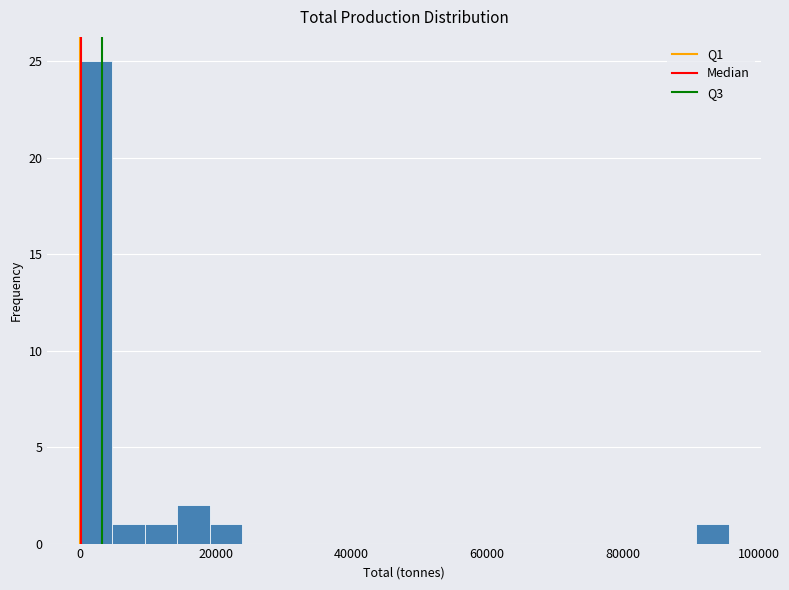

Read against the x-axis, roughly where is the centre of the tallest bar?

2000